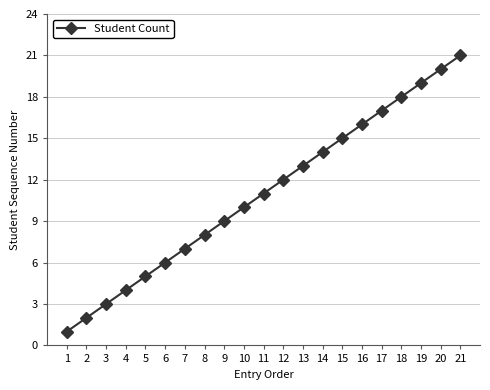

Which category has the lowest value across all series?

1